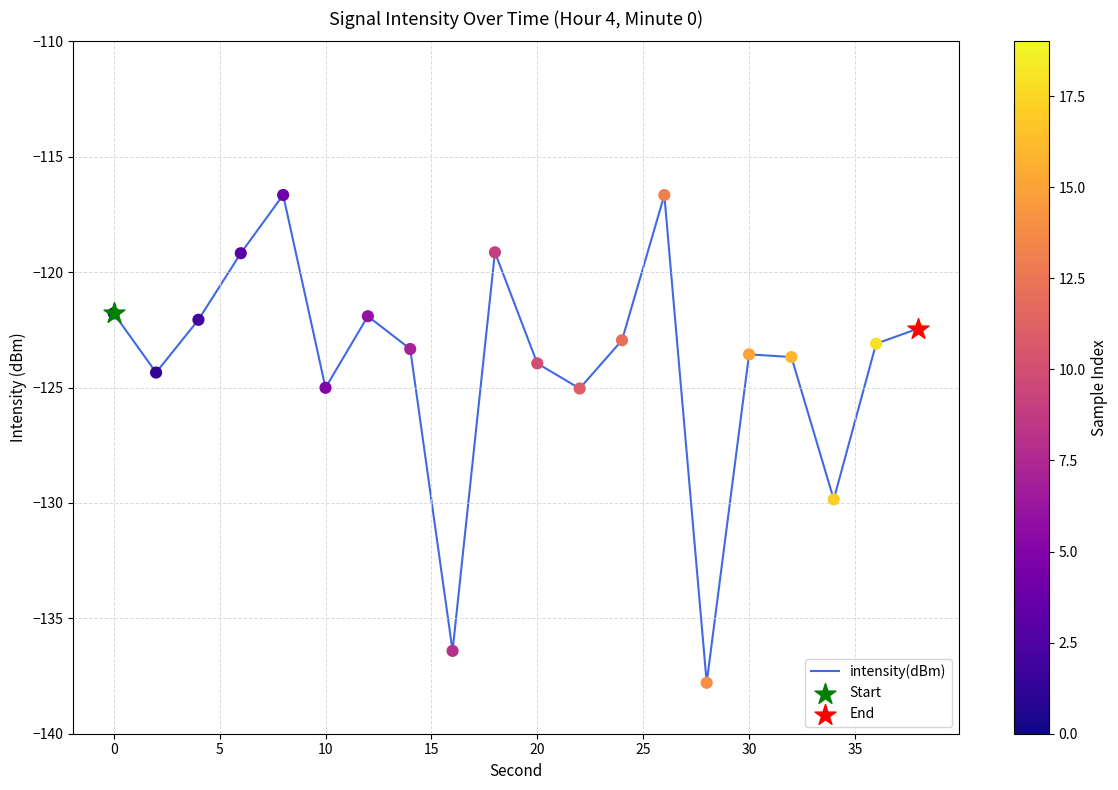

What is the difference between the maximum and minimum values?

21.1